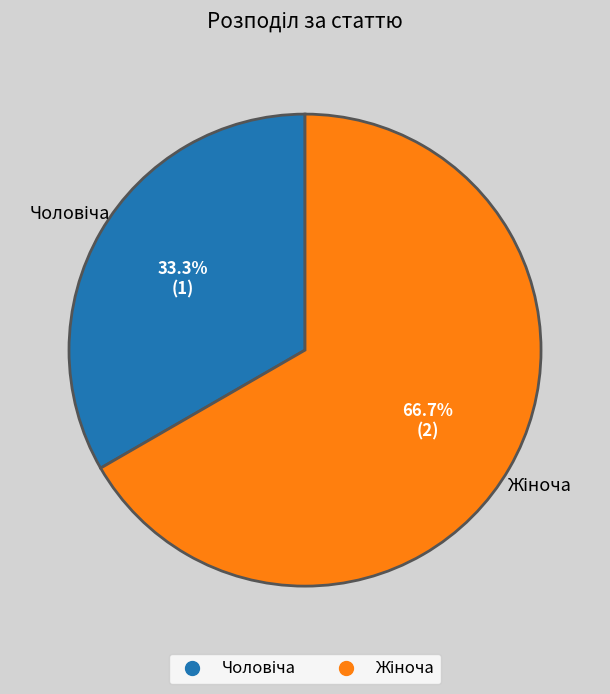

Does any single category account for the majority?

Yes